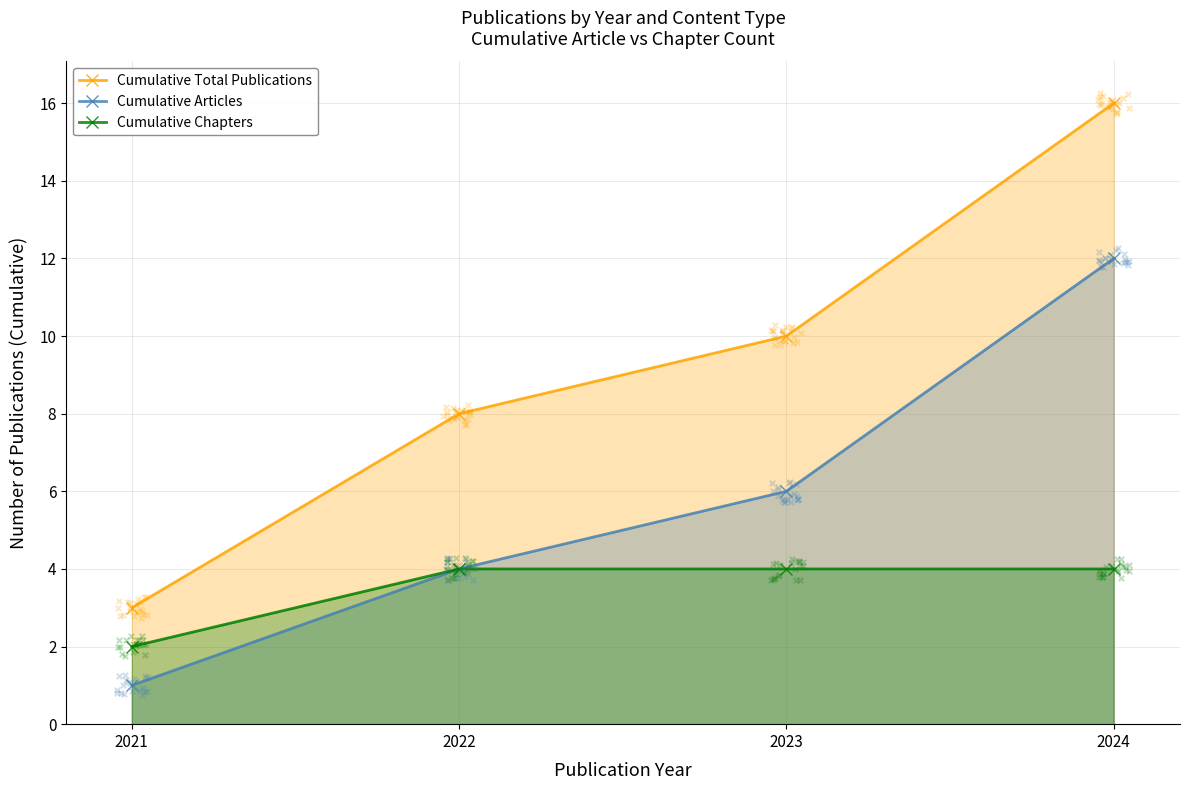

Which series reaches the minimum Y coordinate?

Cumulative Articles